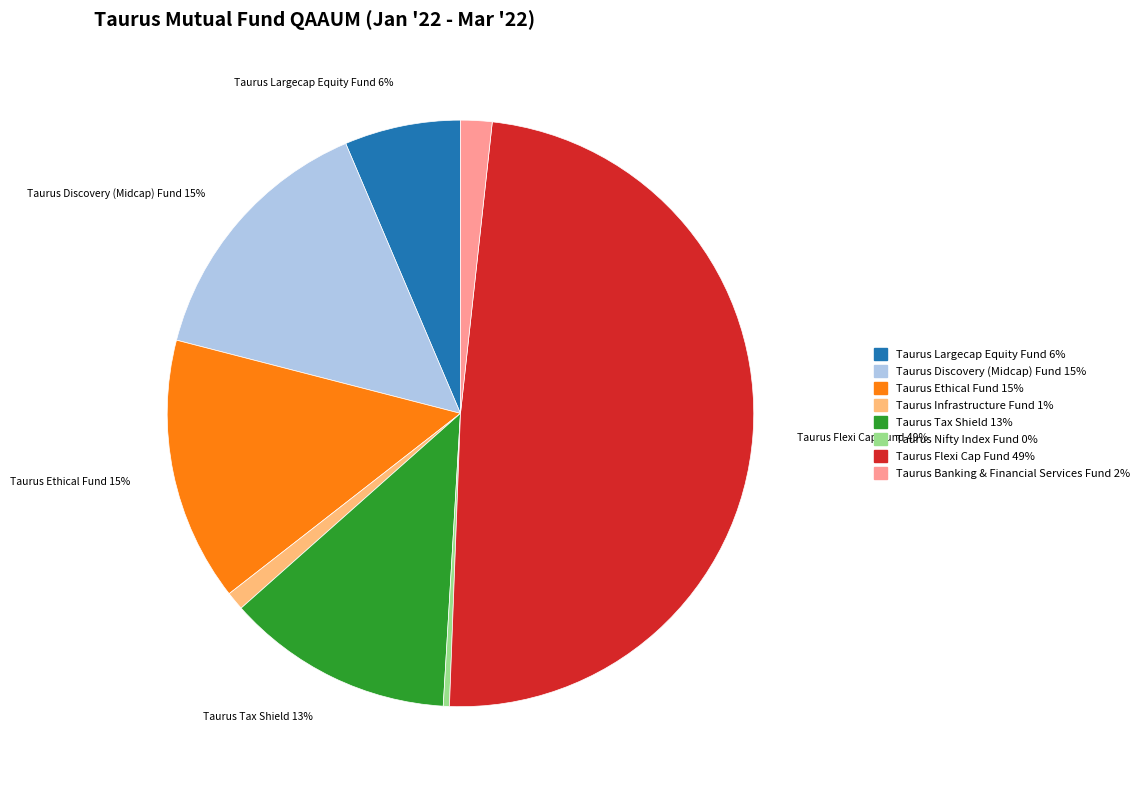

The Taurus Banking & Financial Services Fund slice represents 7% of the pie. True or false?

False